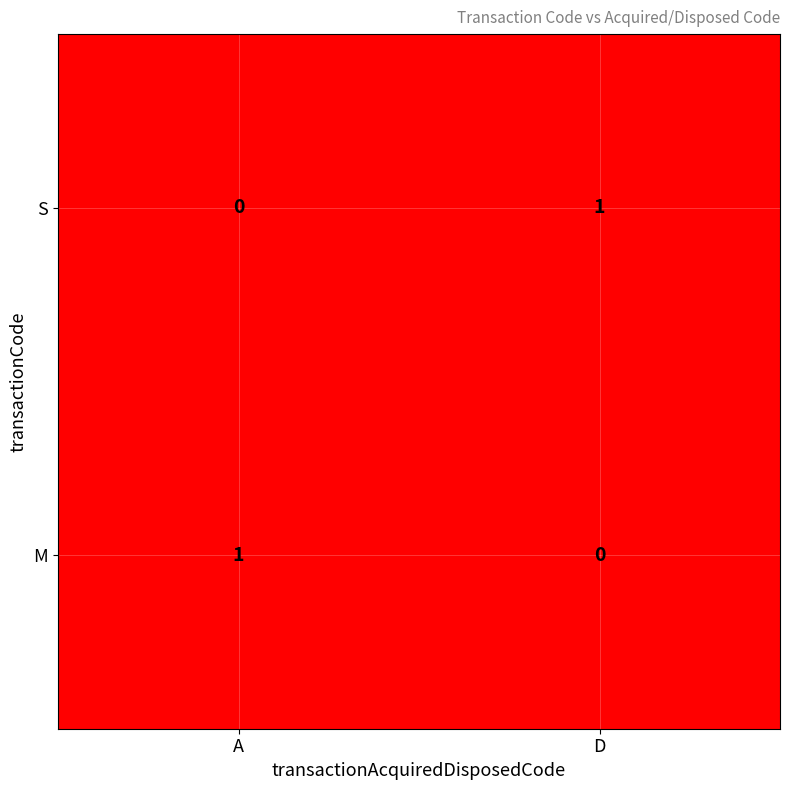

What is the spread (max minus min) of values at D?

1